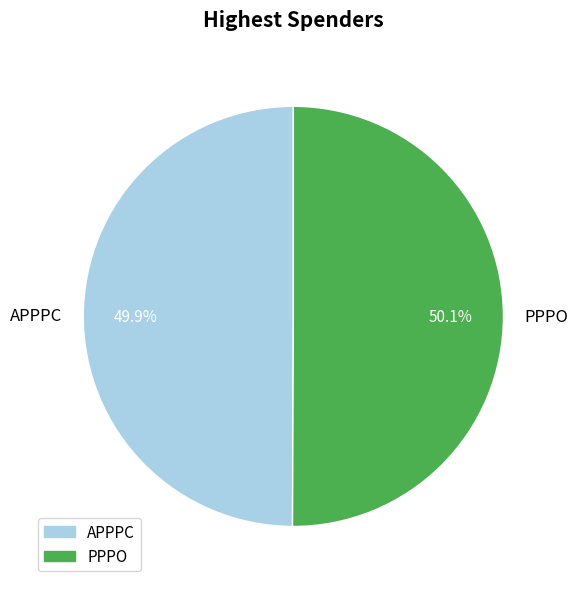

Combined, what portion of the pie is APPPC and PPPO?

100.0%